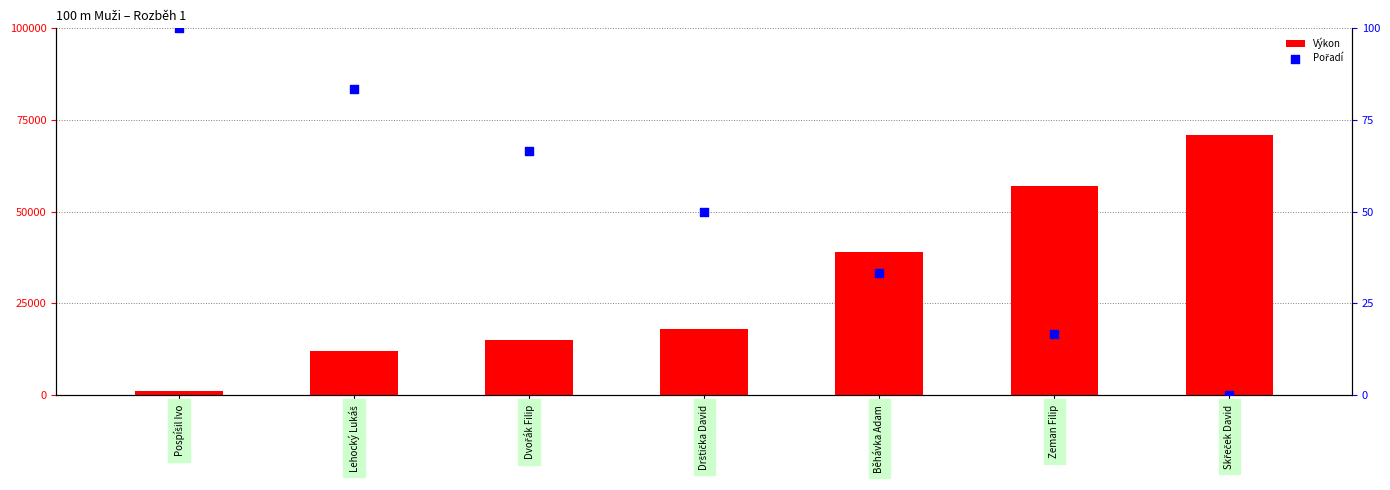

Which series has the widest spread of Y values?

Výkon